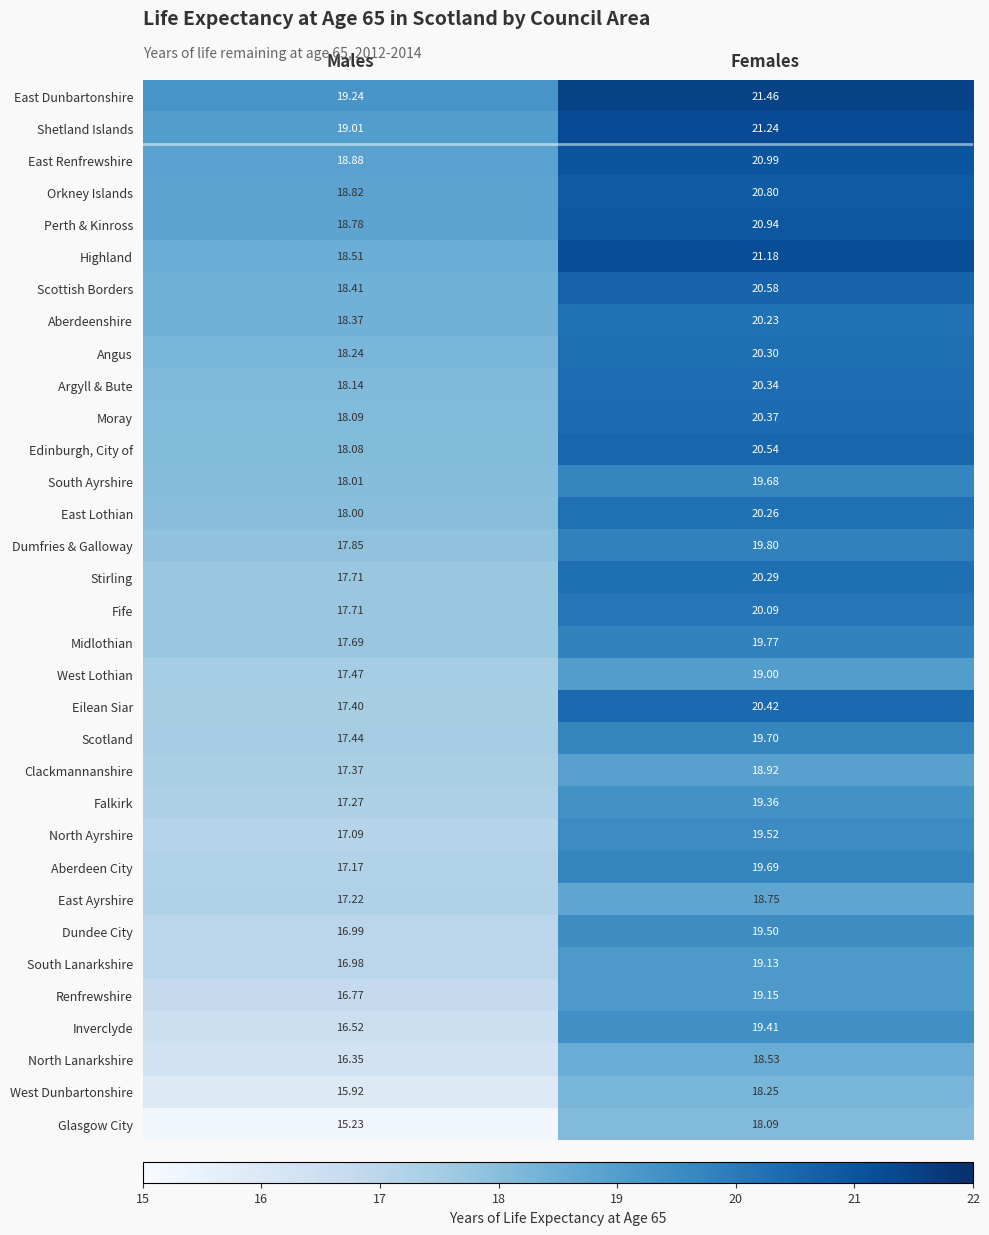

At how many categories does at least one series exceed 15?

2